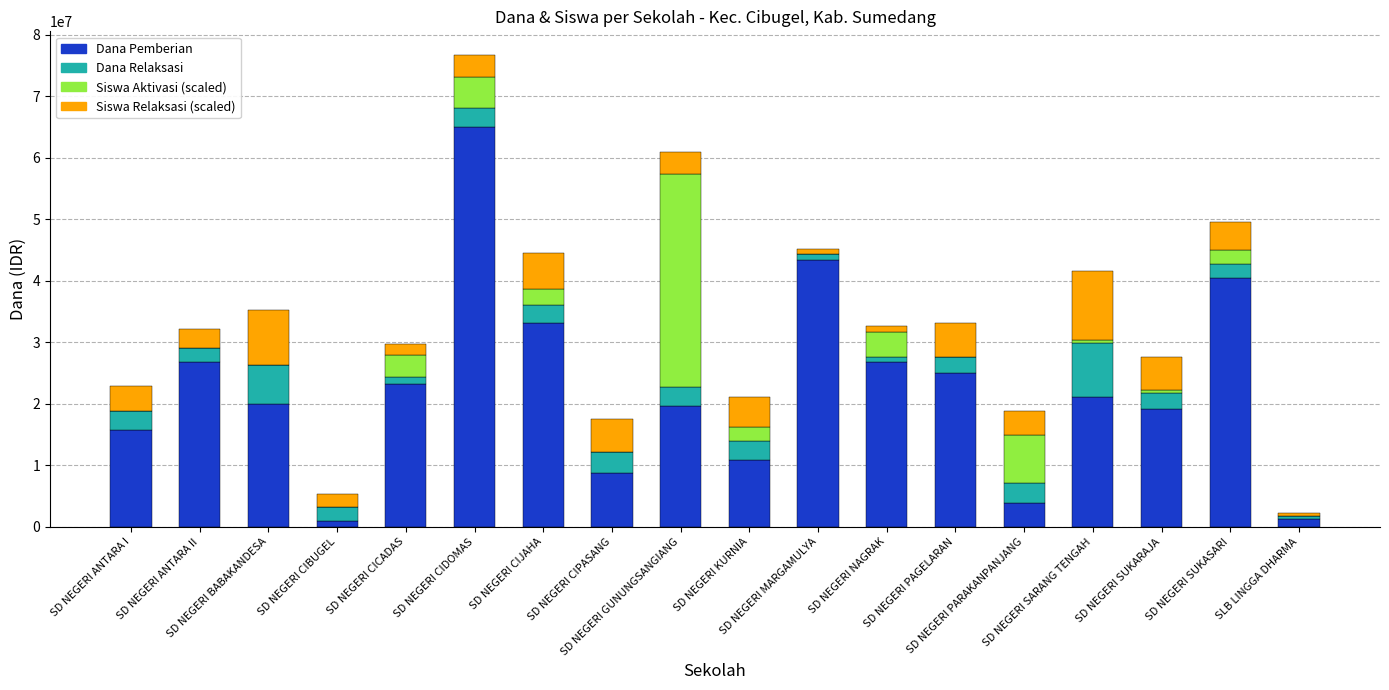

What is the difference between the second highest and minimum values in the Dana Pemberian series?

42525000